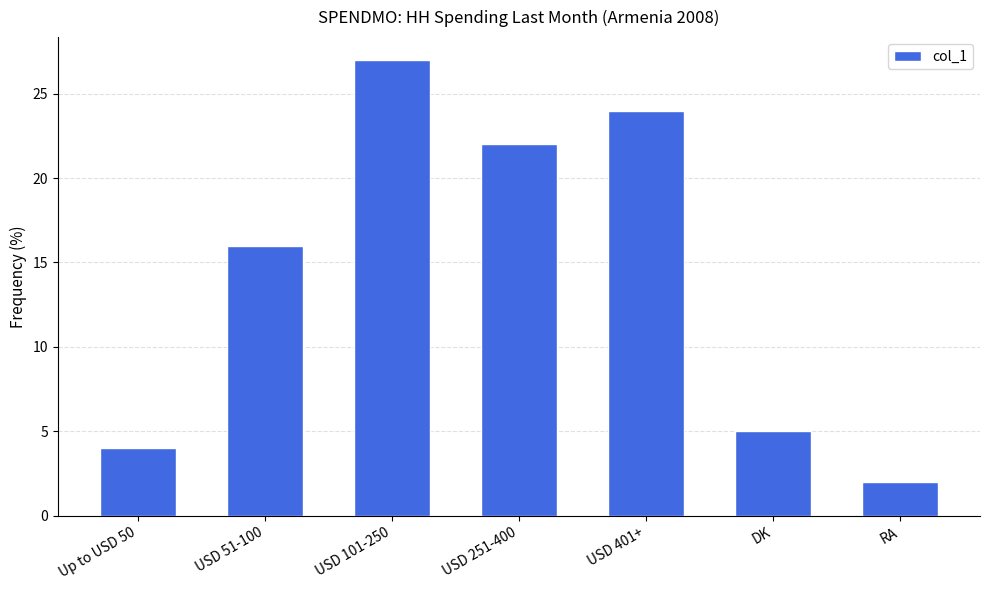

Which category has the lowest value across all series?

RA